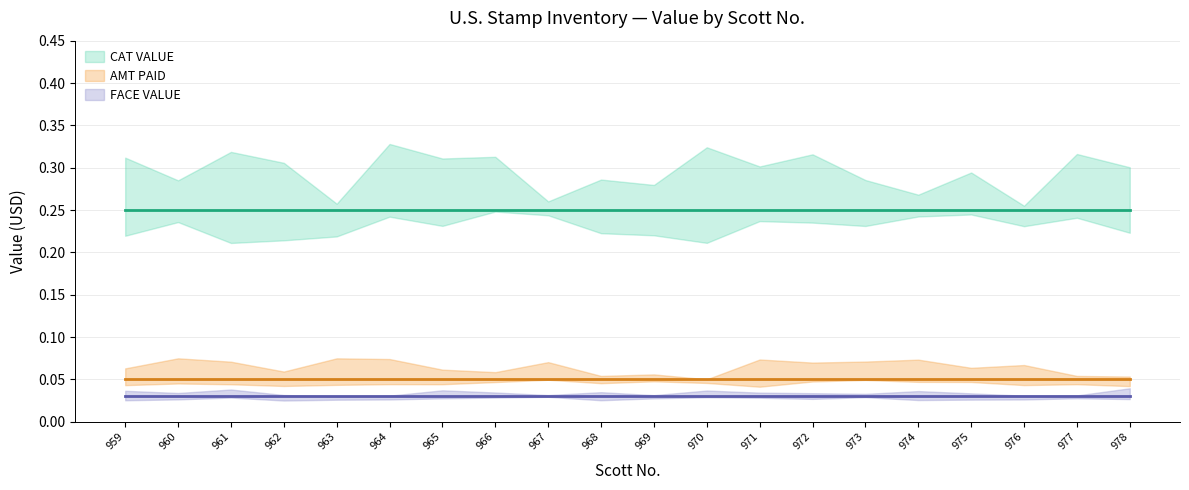

True or false: AMT PAID and FACE VALUE cross at least once.

False